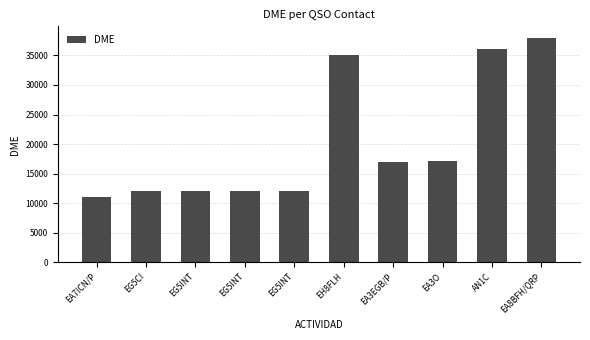

Count the number of data series in this chart.

1